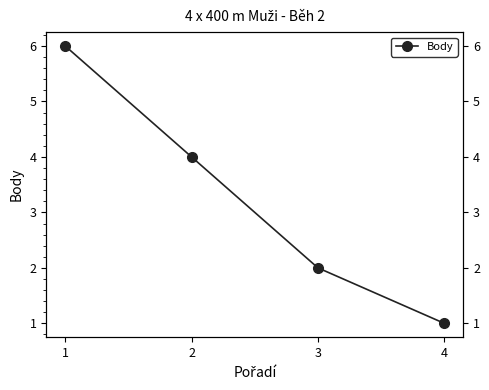

Reading right to left, what are all the values shown in this chart?

1	2	4	6